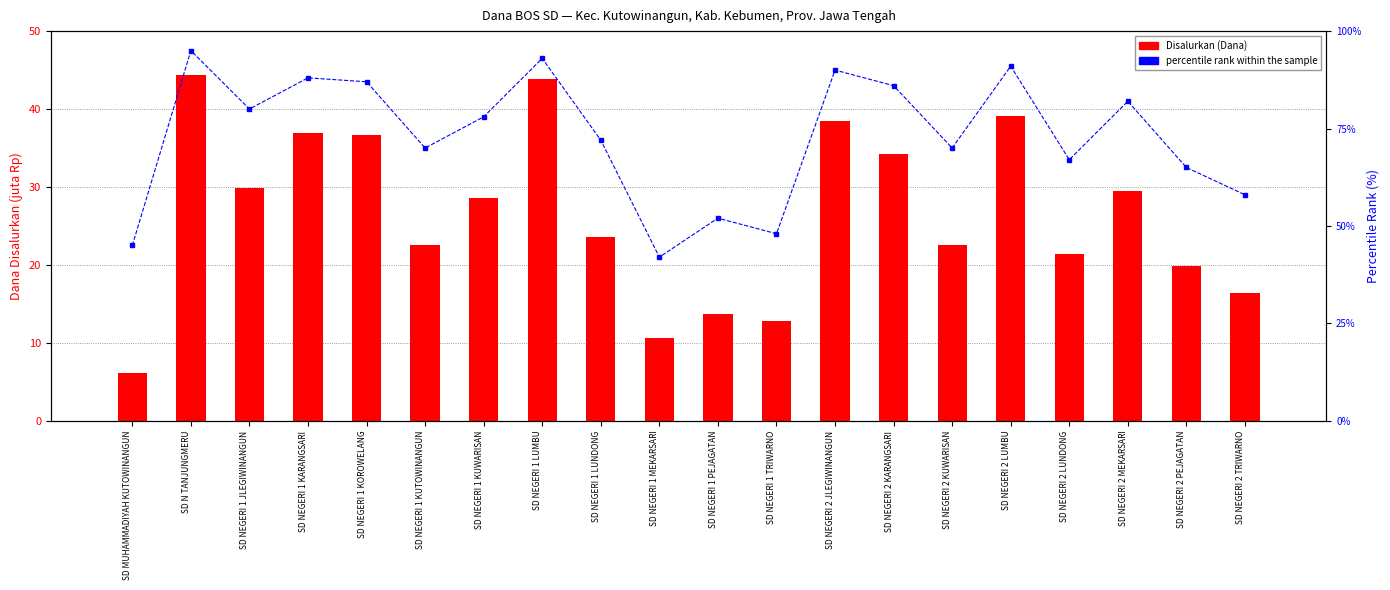

Read the percentile rank within the sample value at SD NEGERI 2 KARANGSARI.

86.0